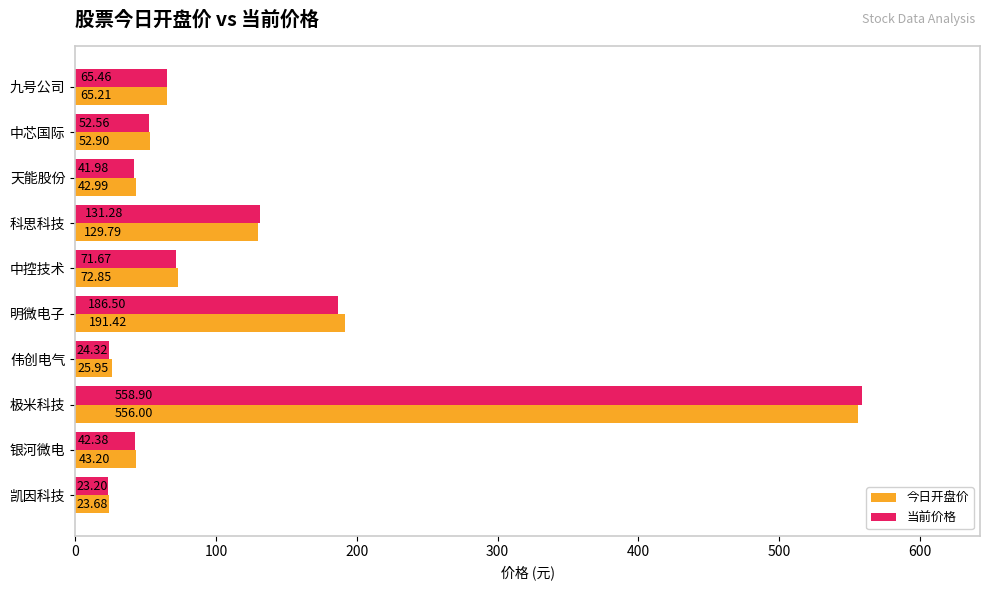

At which label does 当前价格 reach its peak?

极米科技